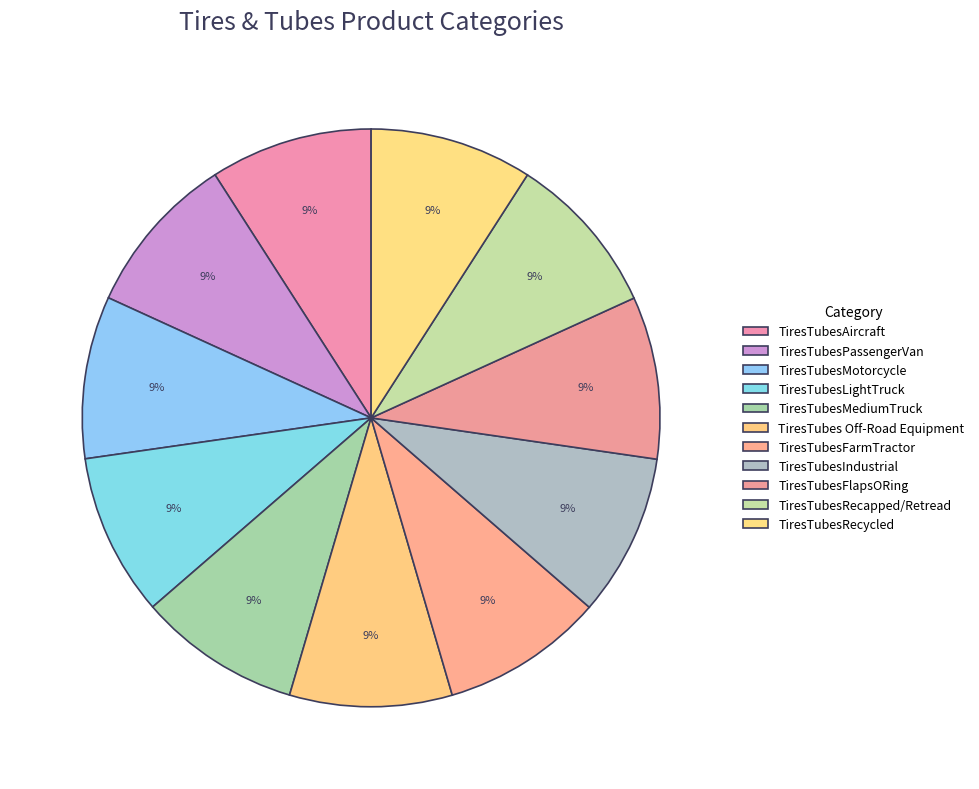

To the nearest percent, what is the average slice percentage?

9%